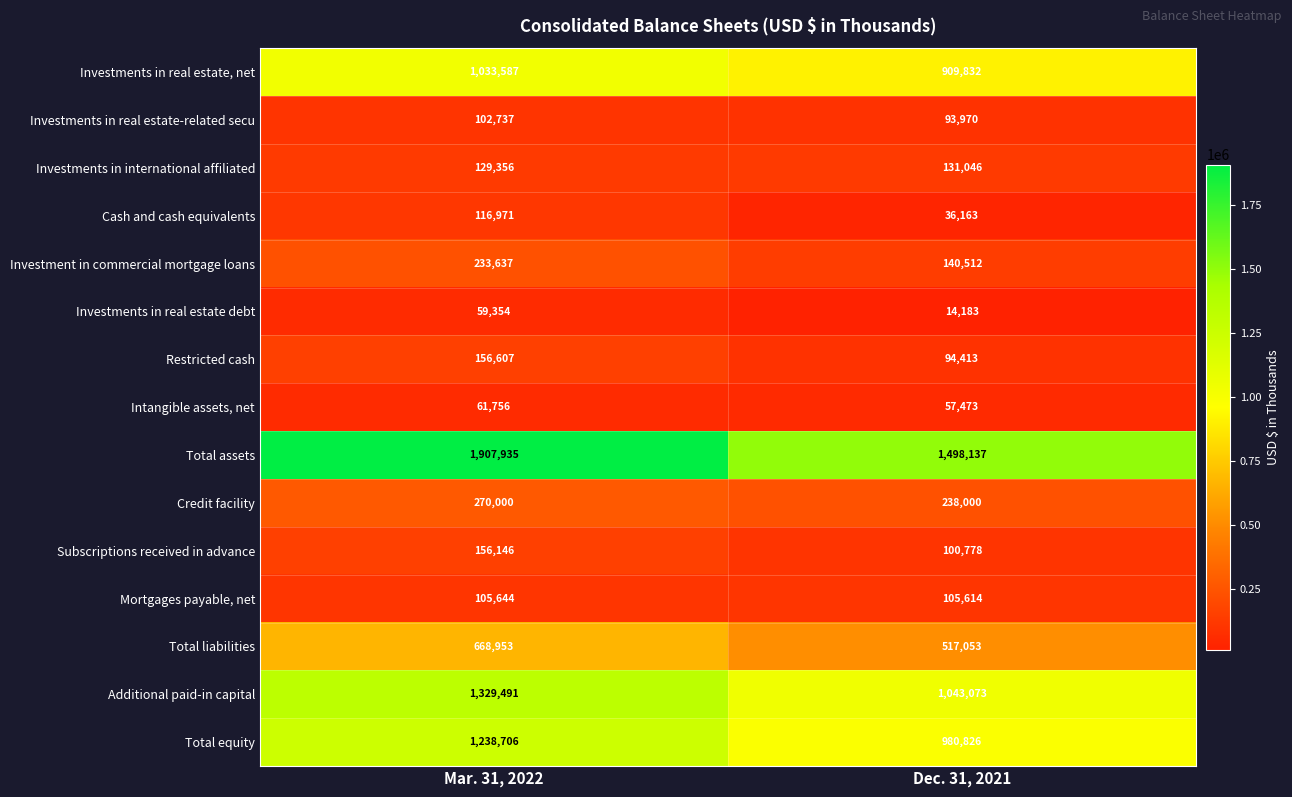

What is the approximate value of Investments in international affiliated at Mar. 31, 2022, to the nearest 50?

129350